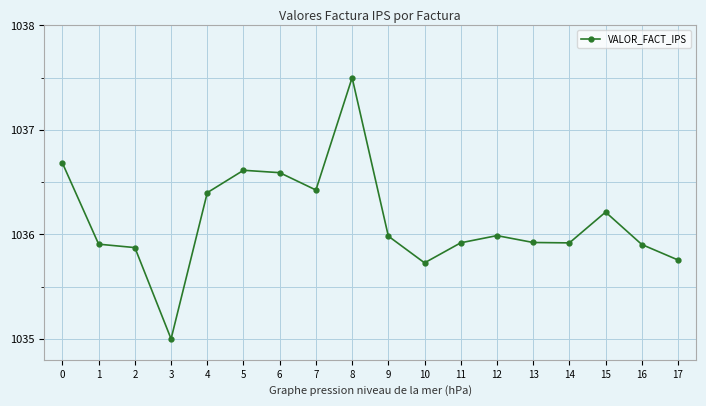

How many lines are shown in the chart?

1